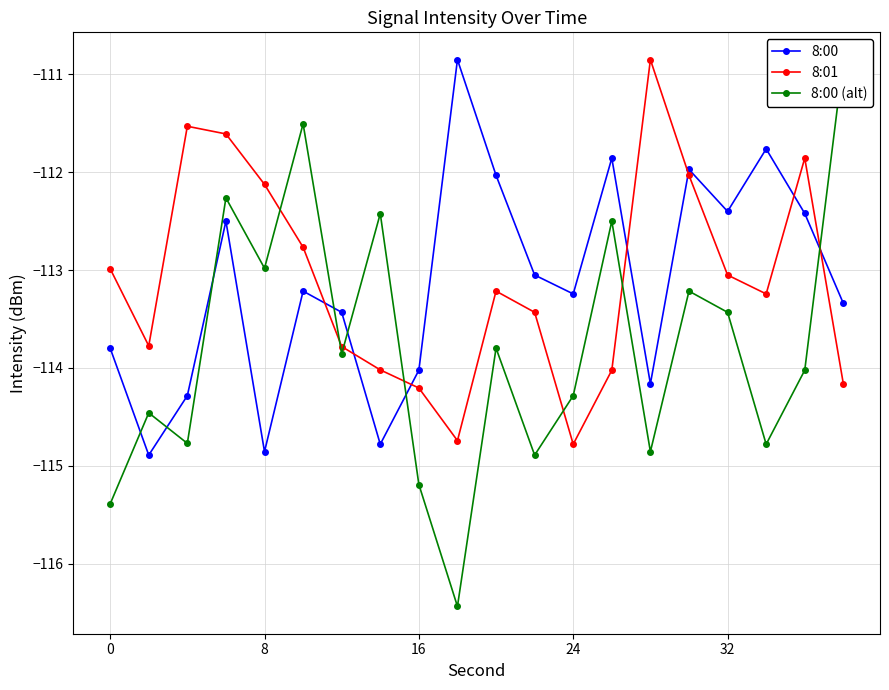

The 8:01 series shows -197.9 at 16. True or false?

False